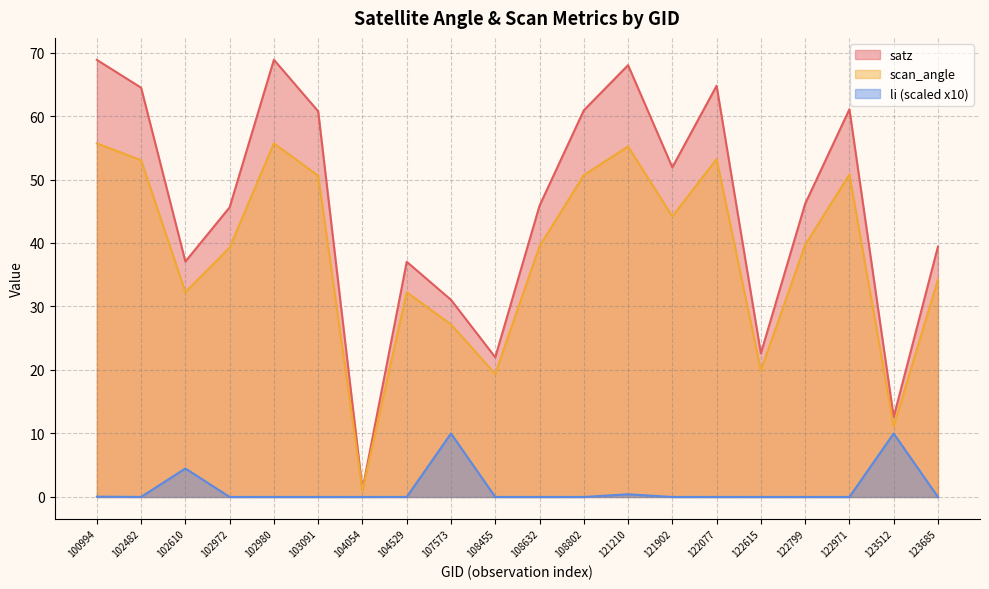

What is the total value across all series at 123512?

33.7